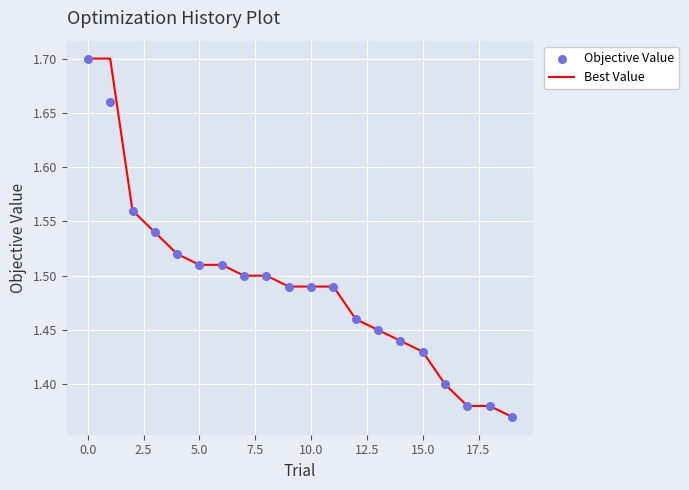

Which series has the widest spread of Y values?

Best Value